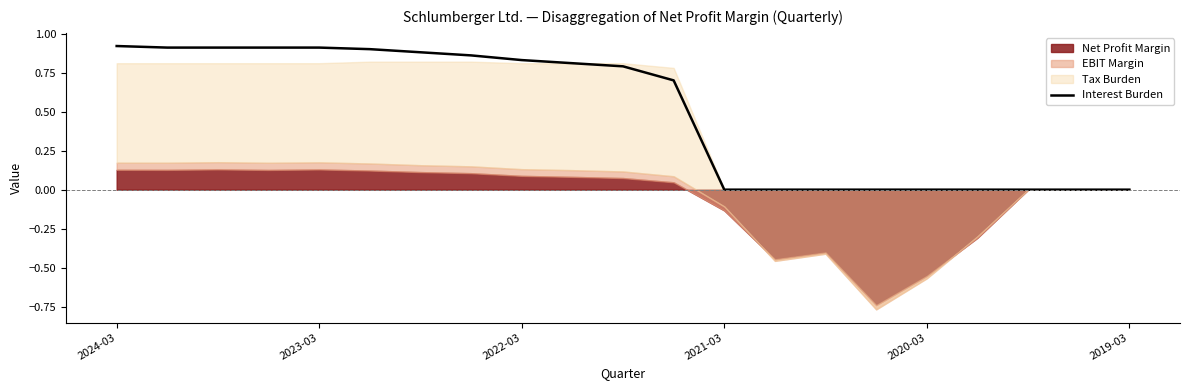

Is it true that Interest Burden equals 0.6 at 2023-03?

False